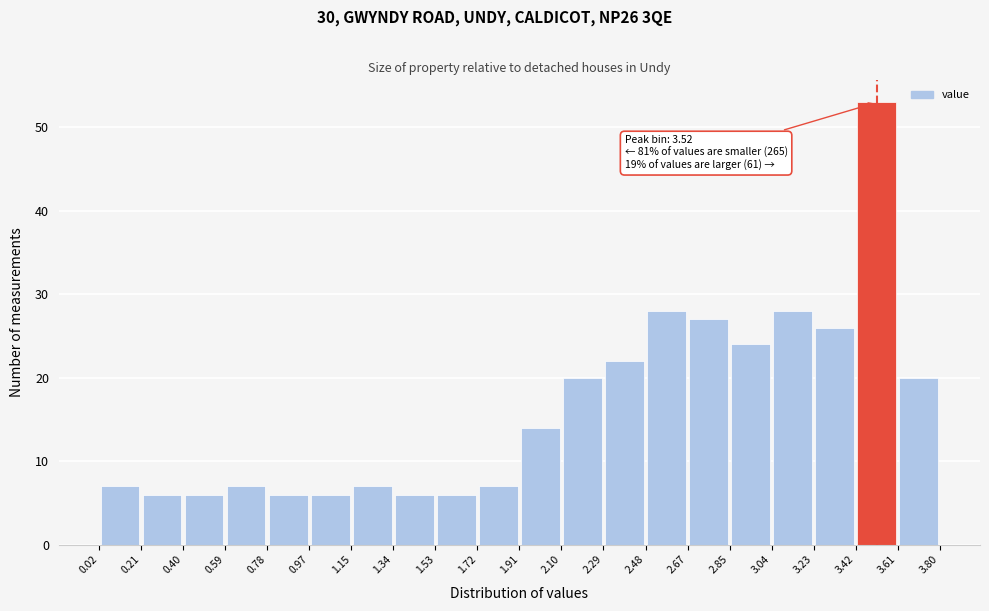

Which range on the x-axis has the tallest bar?

3.42 to 3.61